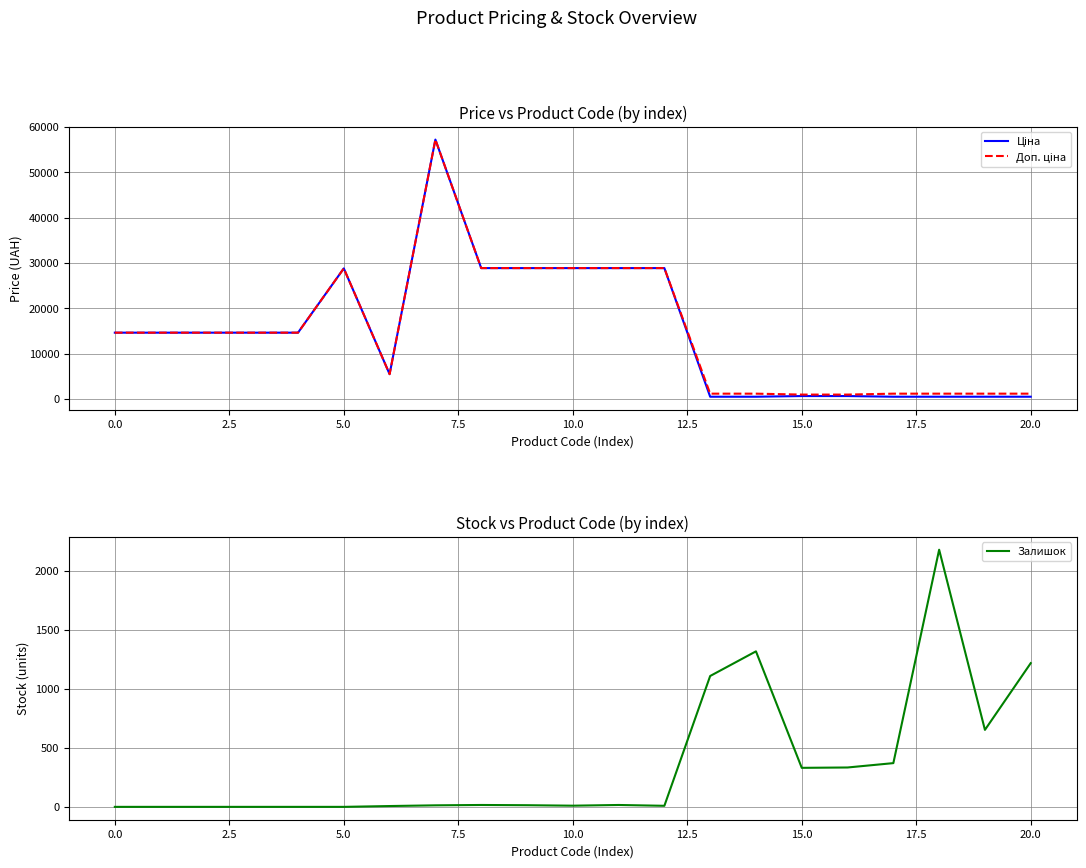

What is the highest value of the Залишок series?

2181